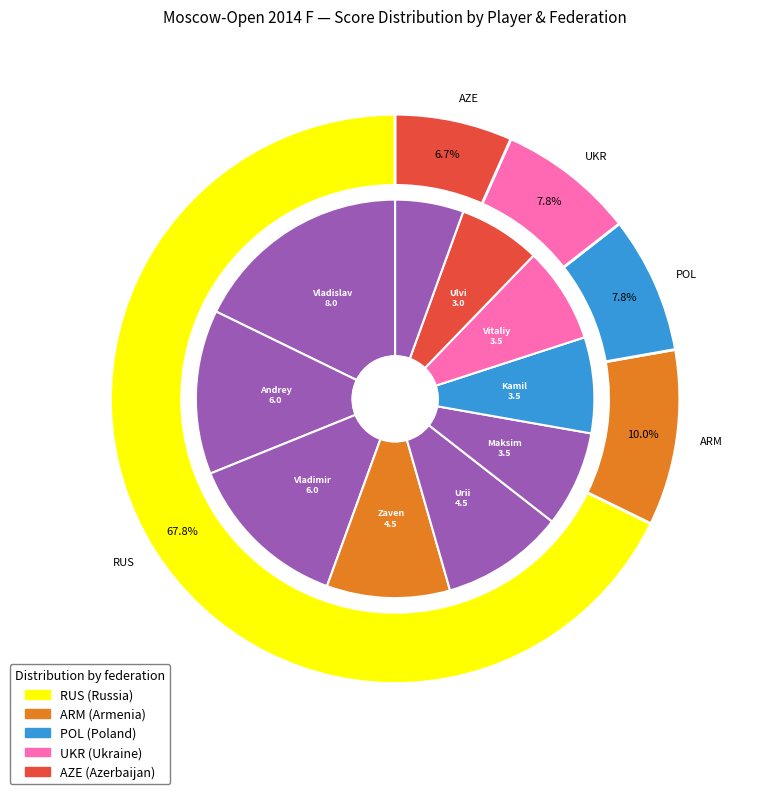

To the nearest percent, what is the average slice percentage?

10%